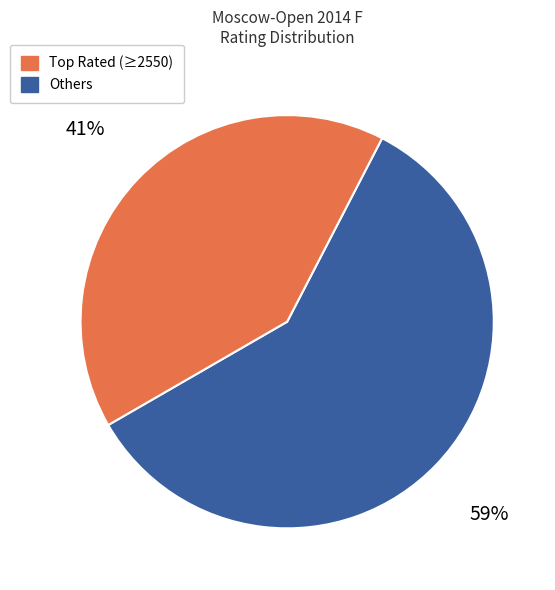

Is there a majority slice in this chart?

Yes